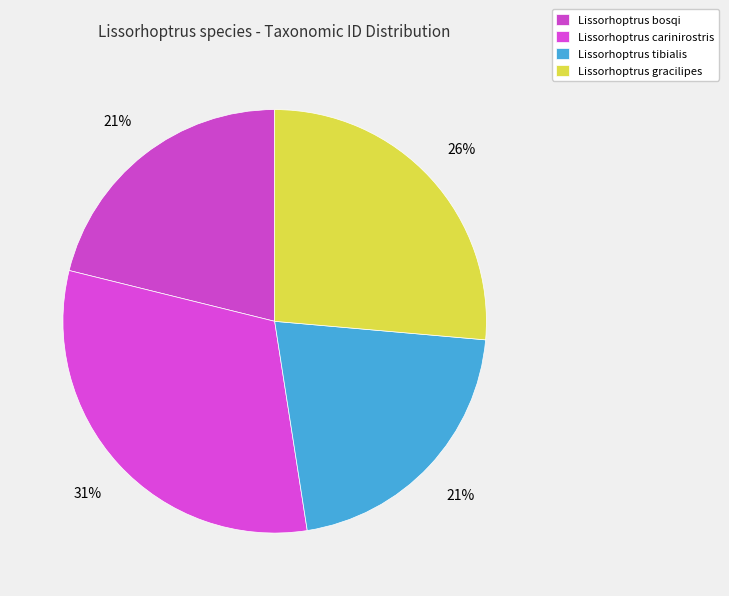

Count the number of slices in the pie.

4